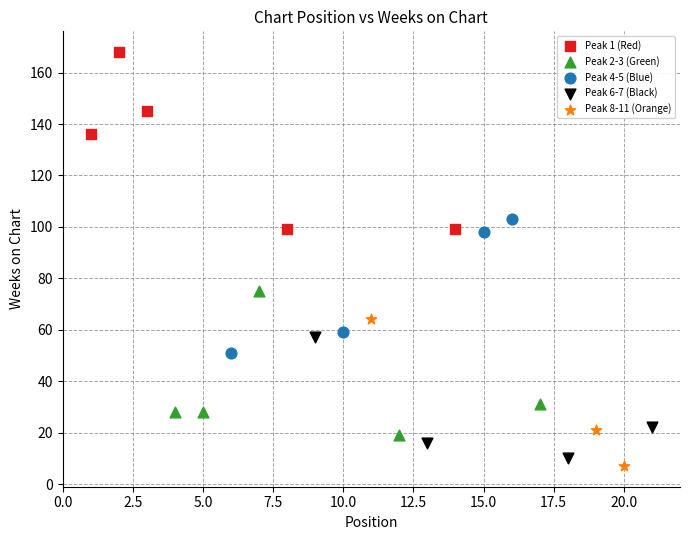

Which series has the largest Y range (max minus min)?

Peak 1 (Red)